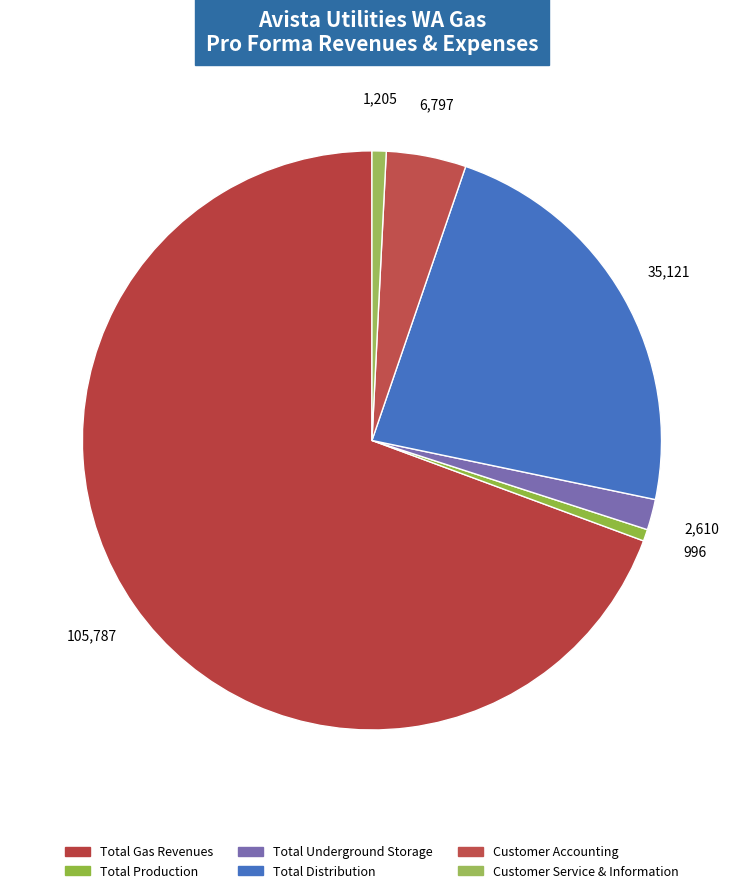

Combined, do Total Distribution and Customer Accounting account for over 50%?

No